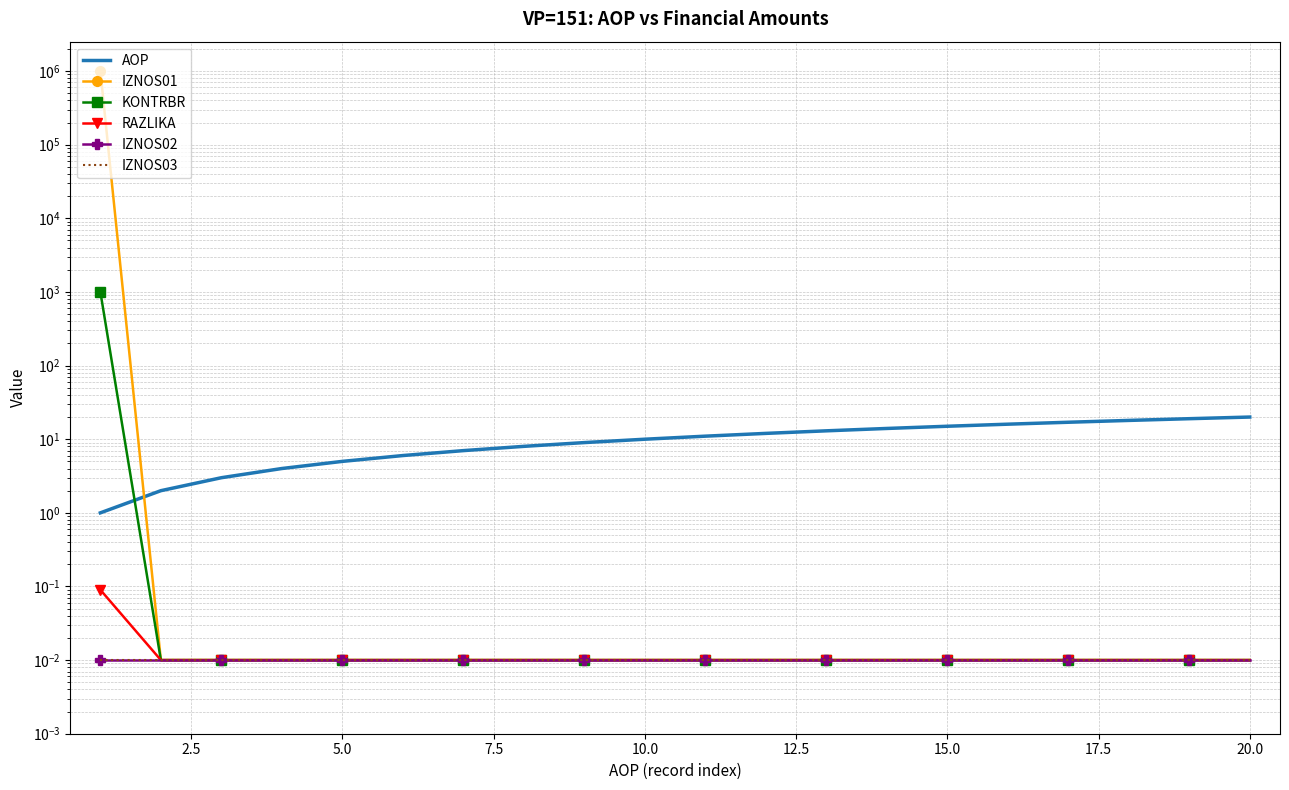

True or false: IZNOS03 and AOP intersect in this chart.

False